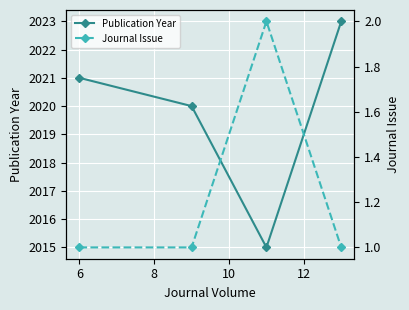

True or false: Journal Issue and Publication Year intersect in this chart.

False